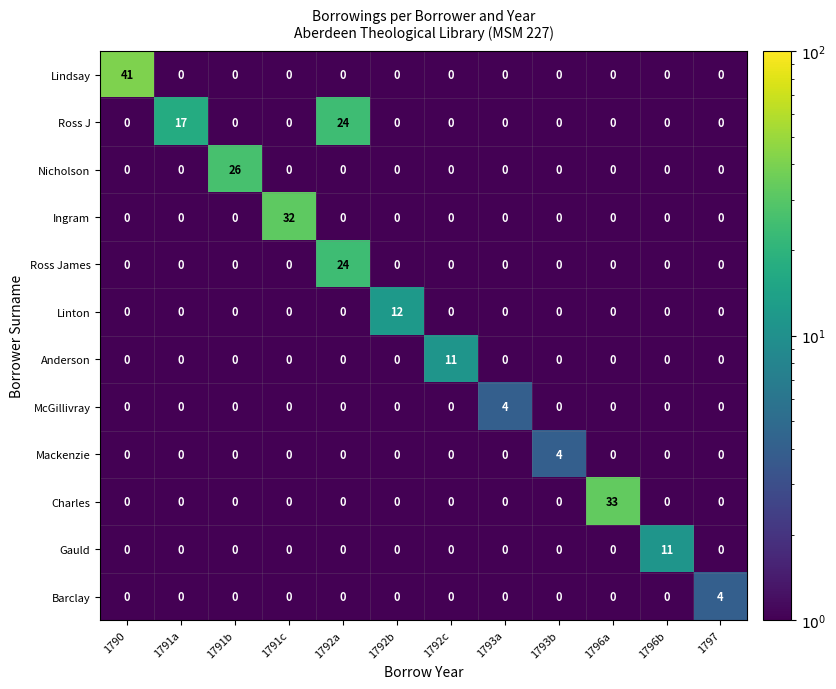

Which series changed the most between 1791b and 1791c?

Ingram